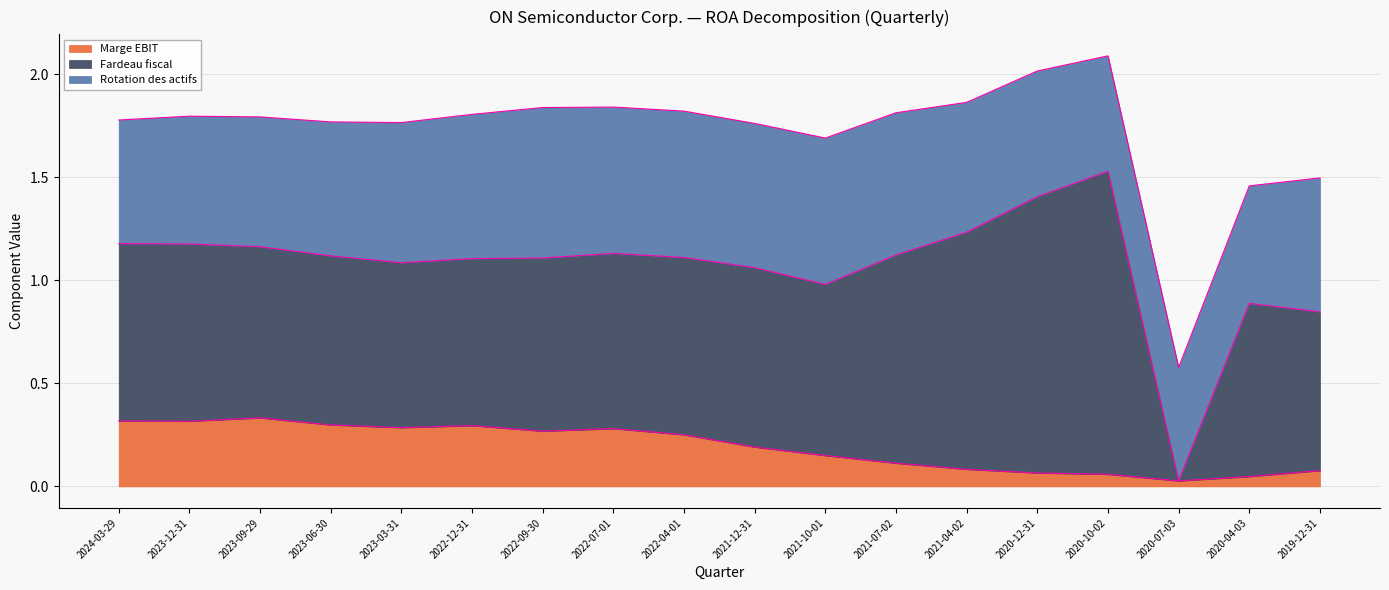

What is the difference between the highest and lowest values at 2021-12-31?

0.7